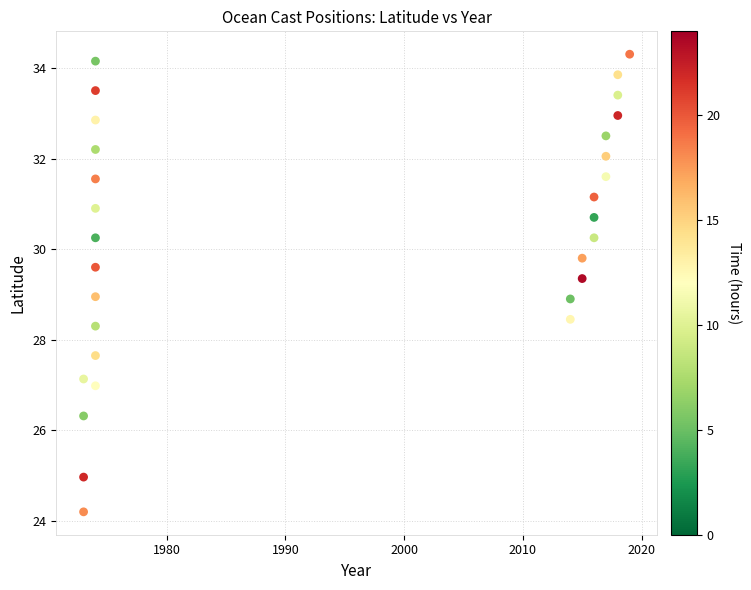

What is the range of X values (max minus min)?

46.0